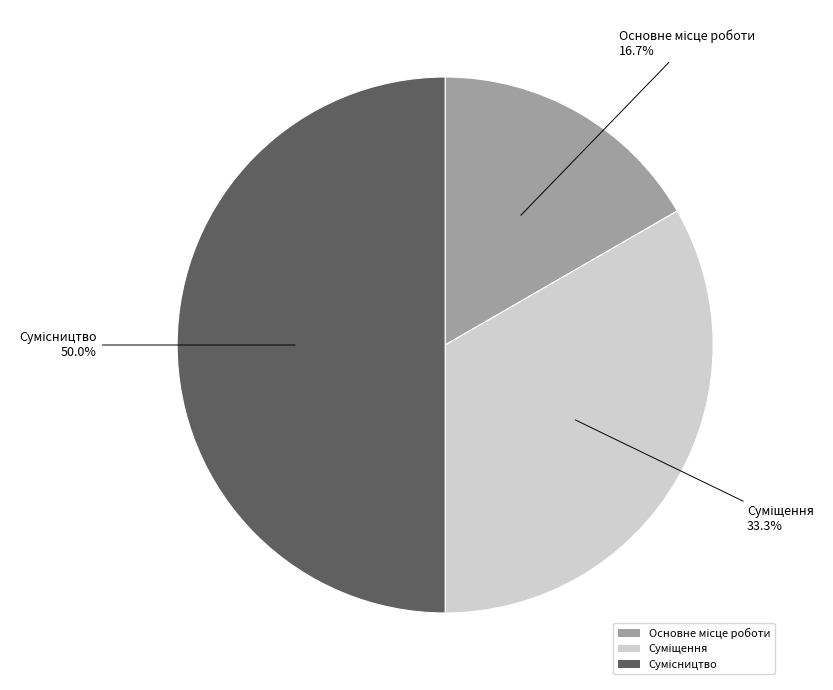

Which category has the smallest portion of the pie?

Основне місце роботи